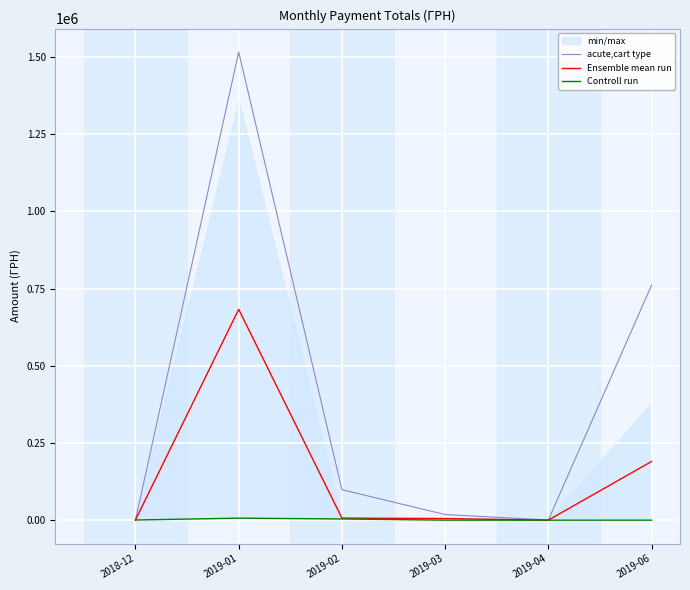

Reading right to left, list all the values displayed in this chart.

acute,cart type: 761685.8	944.0	18444.6	99072.2	1515802.4	950.0
Ensemble mean run: 190421.5	472.0	5440.4	7046.9	682866.6	950.0
Controll run: 451.9	426.0	466.8	4273.7	6825.0	950.0